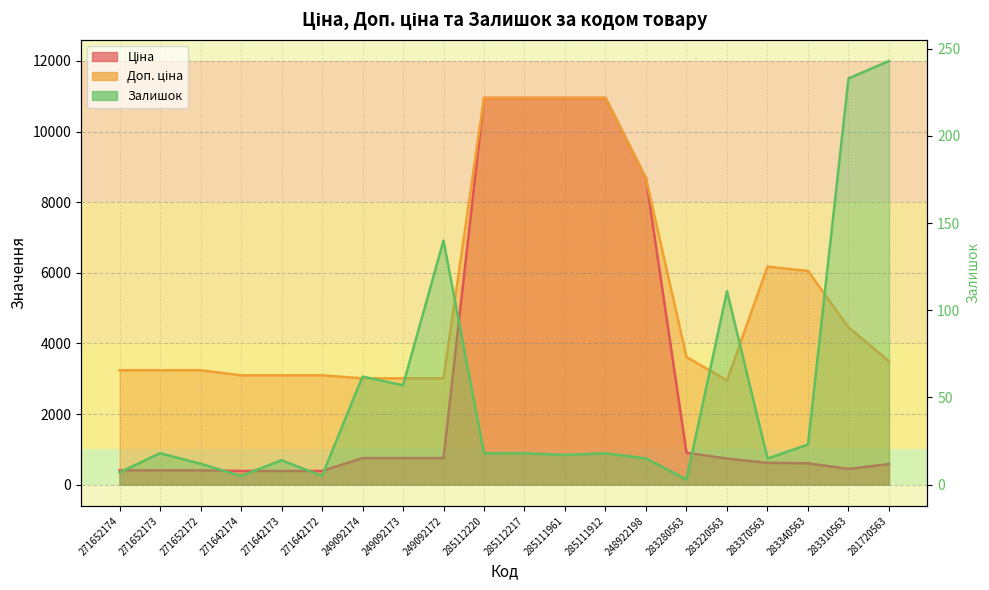

What is the value of the Доп. ціна point at the 4th from the left?

3096.2